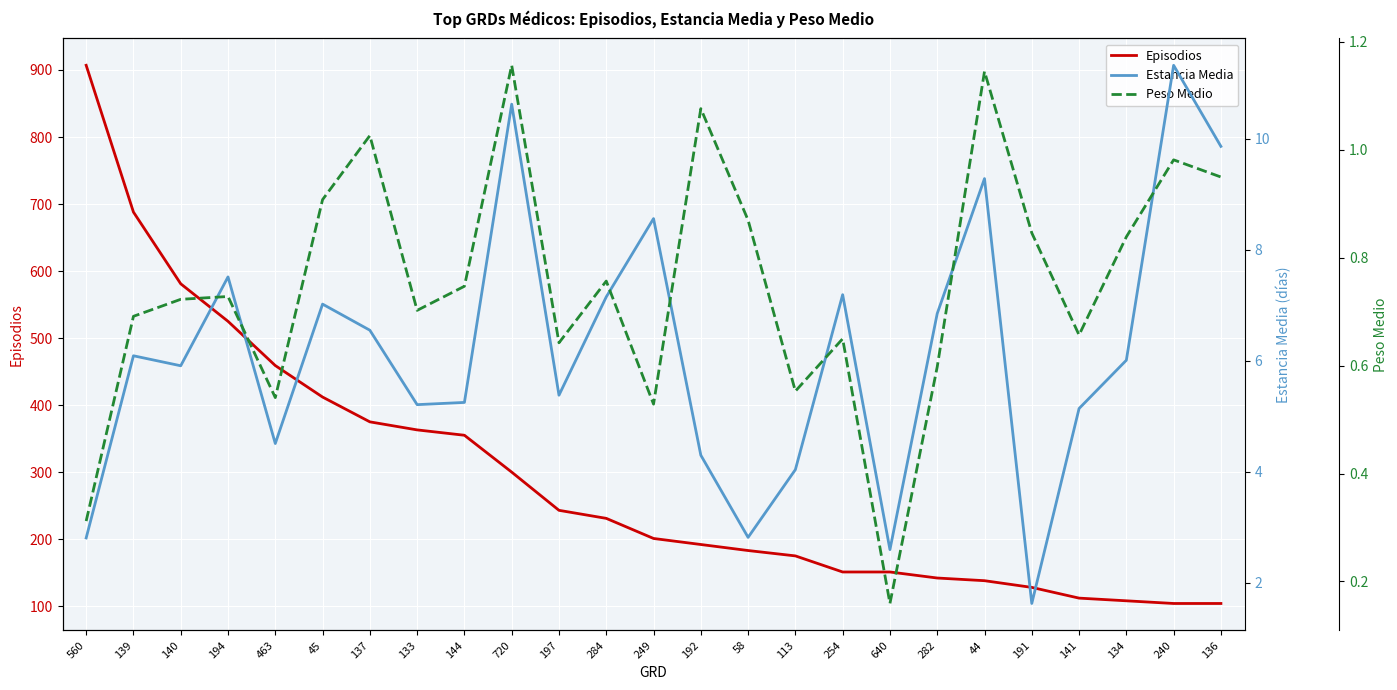

Reading right to left, transcribe all the data shown in this chart.

Episodios: 104.0	104.0	108.0	112.0	128.0	138.0	142.0	151.0	151.0	175.0	183.0	192.0	201.0	231.0	243.0	300.0	355.0	363.0	375.0	412.0	459.0	525.0	581.0	688.0	907.0
Estancia Media: 9.9	11.3	6.0	5.1	1.6	9.3	6.8	2.6	7.2	4.0	2.8	4.3	8.6	7.2	5.4	10.6	5.2	5.2	6.5	7.0	4.5	7.5	5.9	6.1	2.8
Peso Medio: 0.9	1.0	0.8	0.7	0.8	1.1	0.6	0.2	0.6	0.6	0.9	1.1	0.5	0.8	0.6	1.2	0.7	0.7	1.0	0.9	0.5	0.7	0.7	0.7	0.3